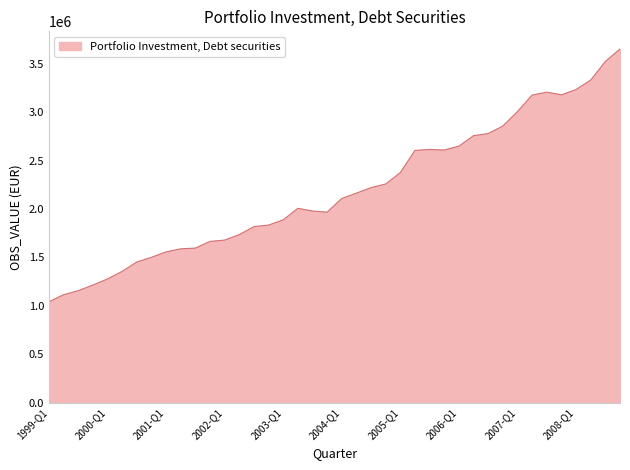

What is the greatest value displayed?

3652118.7